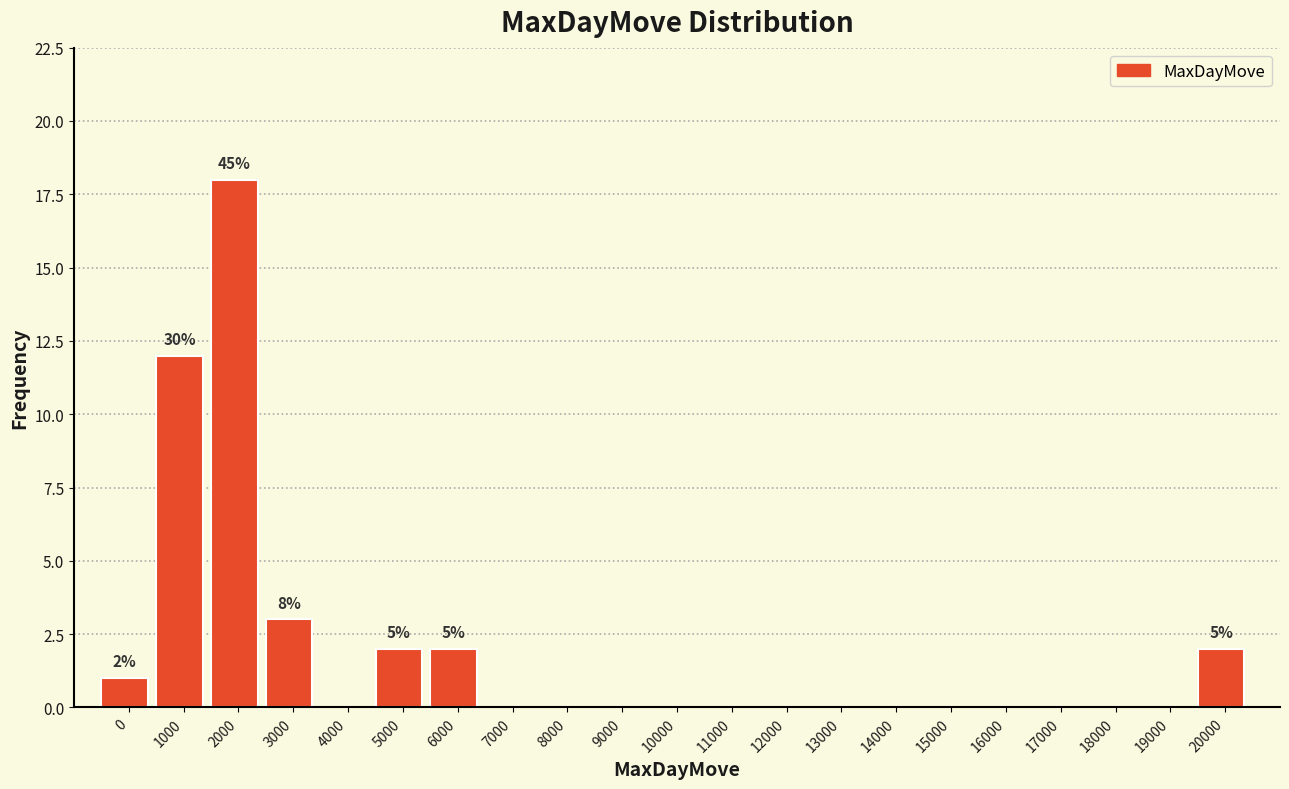

Reading left to right, transcribe all the data shown in this chart.

0=1	1000=12	2000=18	3000=3	4000=0	5000=2	6000=2	7000=0	8000=0	9000=0	10000=0	11000=0	12000=0	13000=0	14000=0	15000=0	16000=0	17000=0	18000=0	19000=0	20000=2